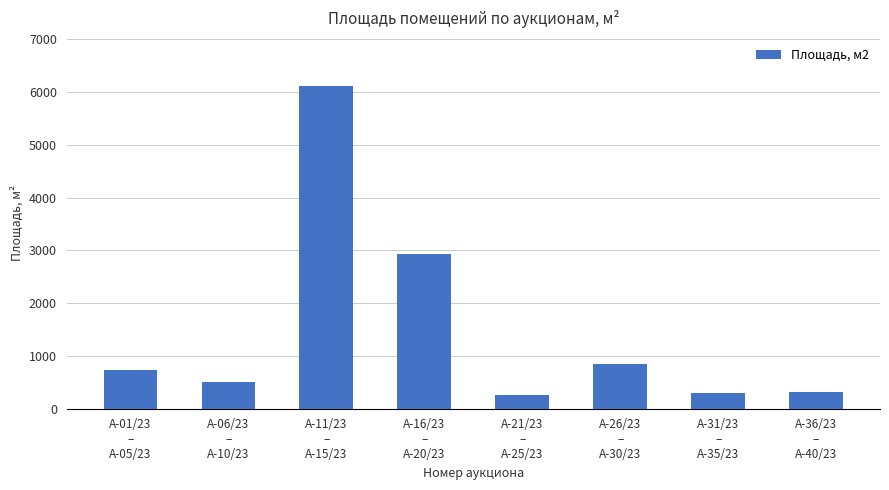

What is the greatest value displayed?

6108.0